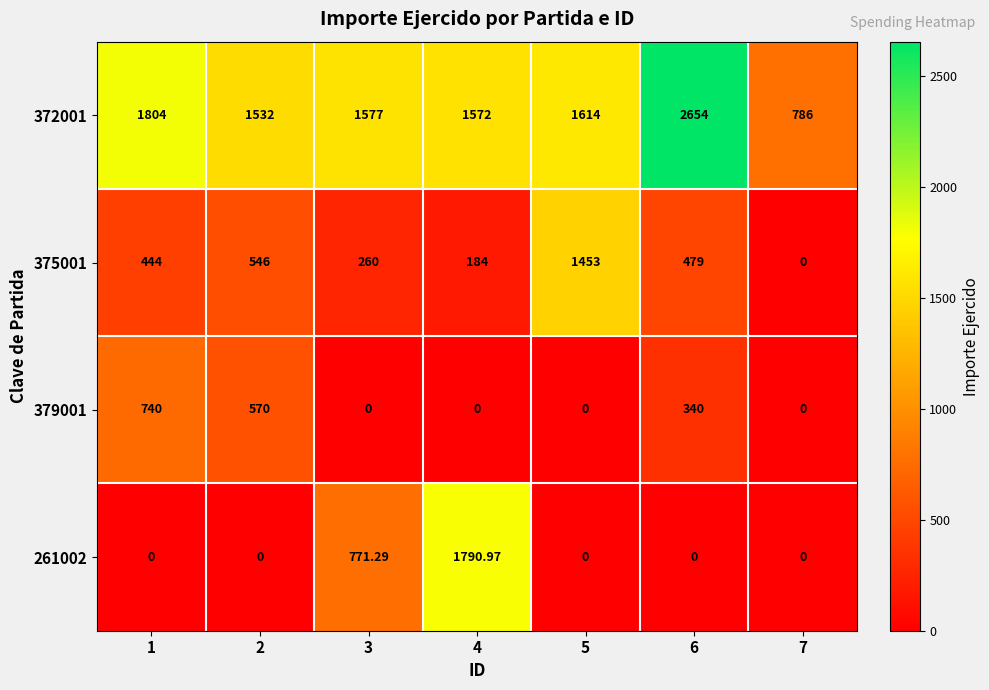

Which series has the largest range (max minus min)?

372001